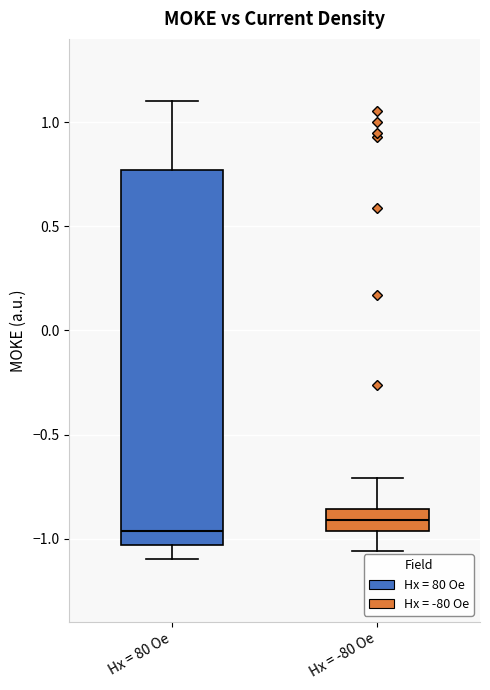

Where does the lower whisker of the box for Hx = -80 Oe end on the y-axis? The values are not printed on the chart, so give them approximately, as read against the axis.

-1.05